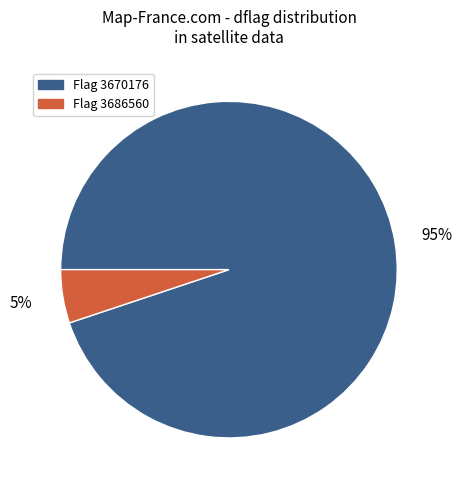

To the nearest percent, what is the average slice percentage?

50%